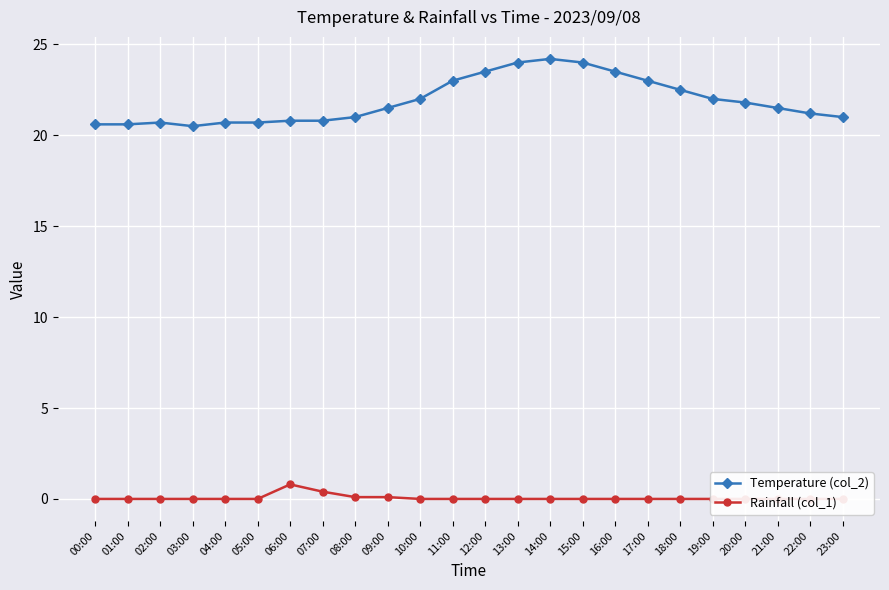

What is the sum of the Rainfall (col_1) values at 06:00 and 16:00?

0.8